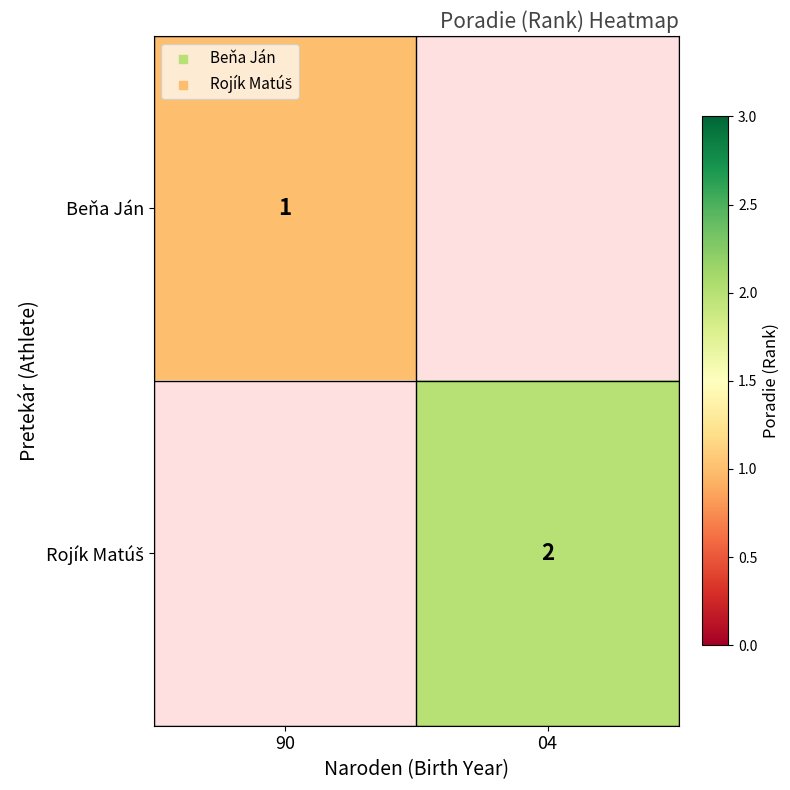

Count the number of categories in the chart.

2